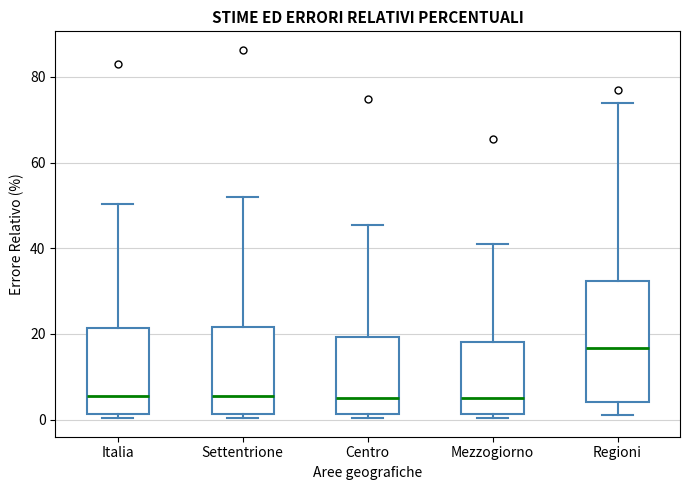

Where is the lower edge of the box for Regioni on the y-axis? The values are not printed on the chart, so give them approximately, as read against the axis.

4